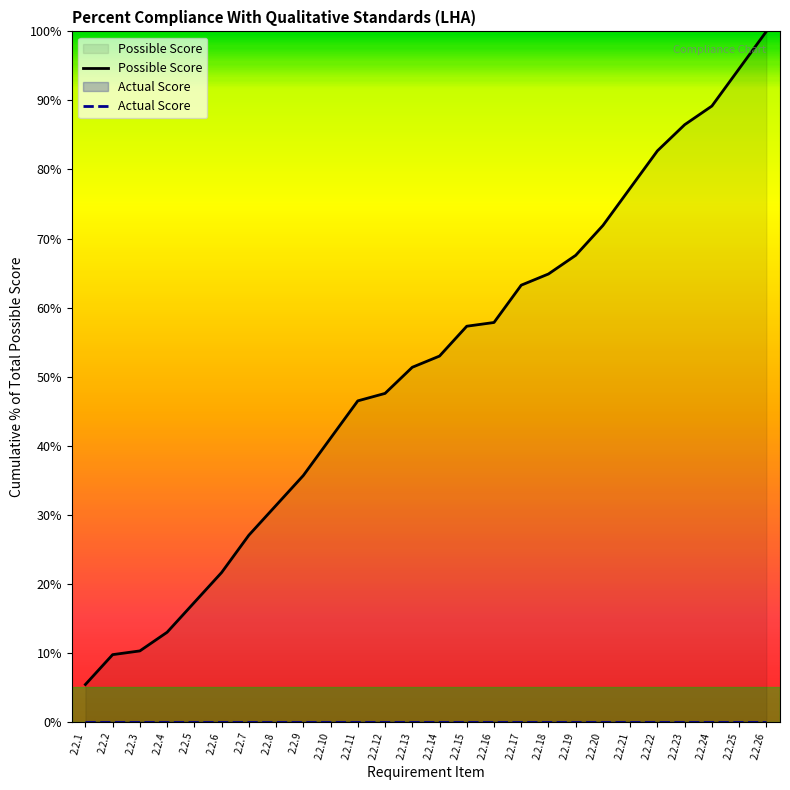

Is the value of Possible Score at 2.2.15 greater than the value of Actual Score at 2.2.1?

Yes